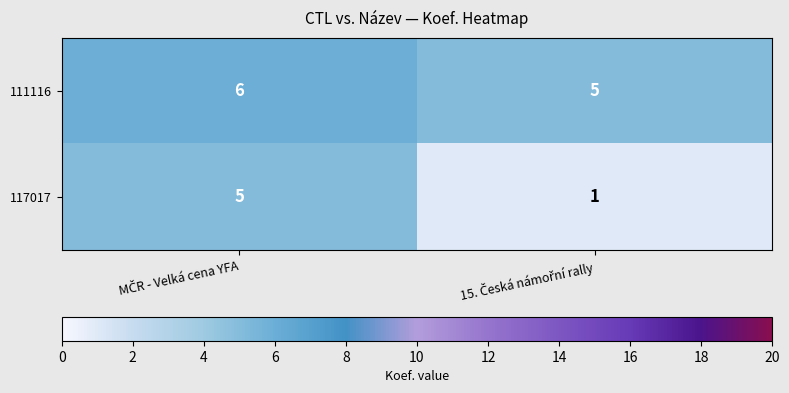

Reading right to left, list all the values displayed in this chart.

111116: 5	6
117017: 1	5